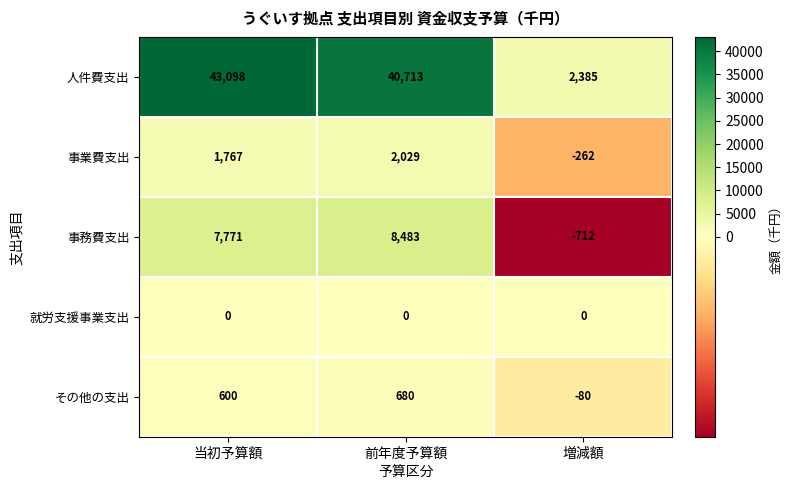

Which category has the highest value across all series?

当初予算額